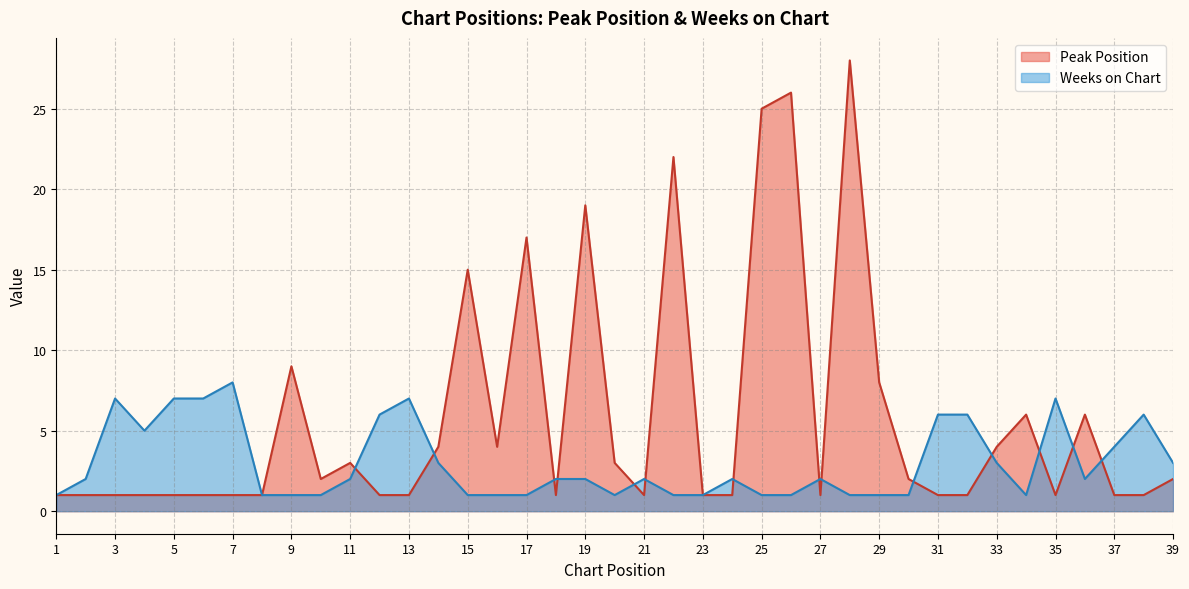

What is the value of the Peak Position point at the 8th from the left?

1